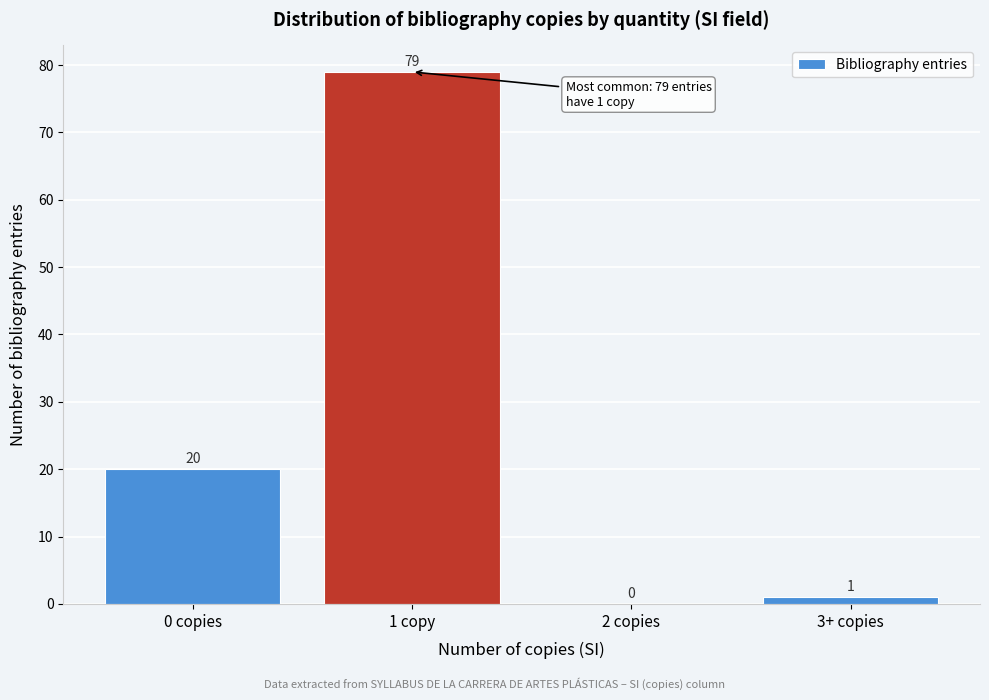

Reading left to right, list all the values displayed in this chart.

0 copies=20	1 copy=79	2 copies=0	3+ copies=1